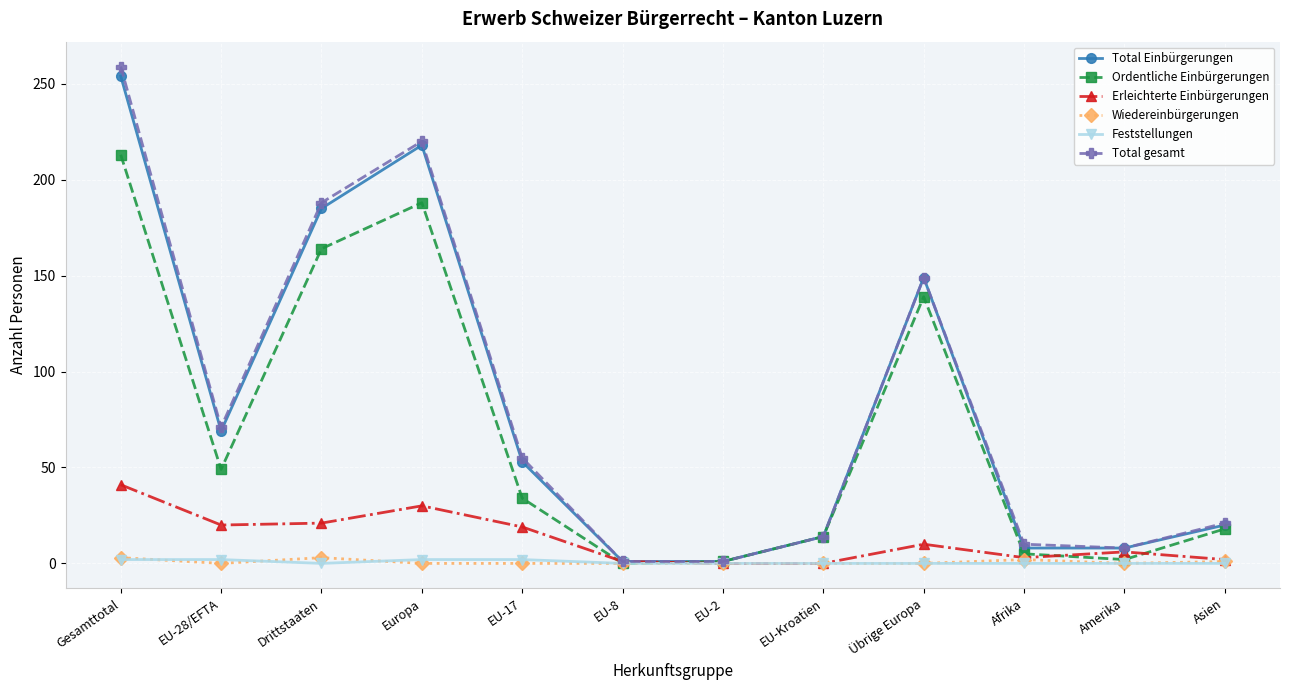

What position from the right is EU-2?

6